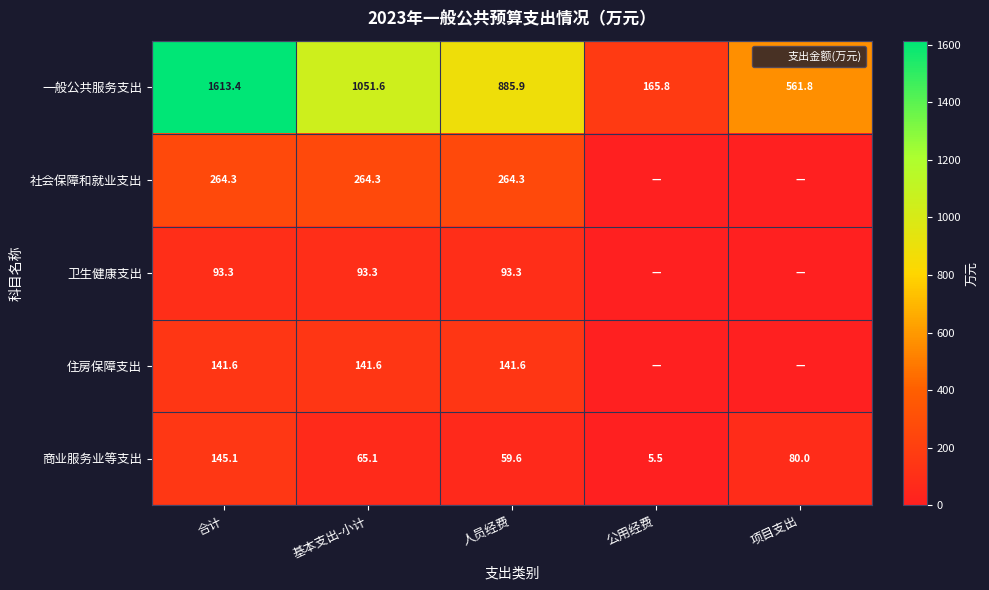

Which series has the largest range (max minus min)?

一般公共服务支出